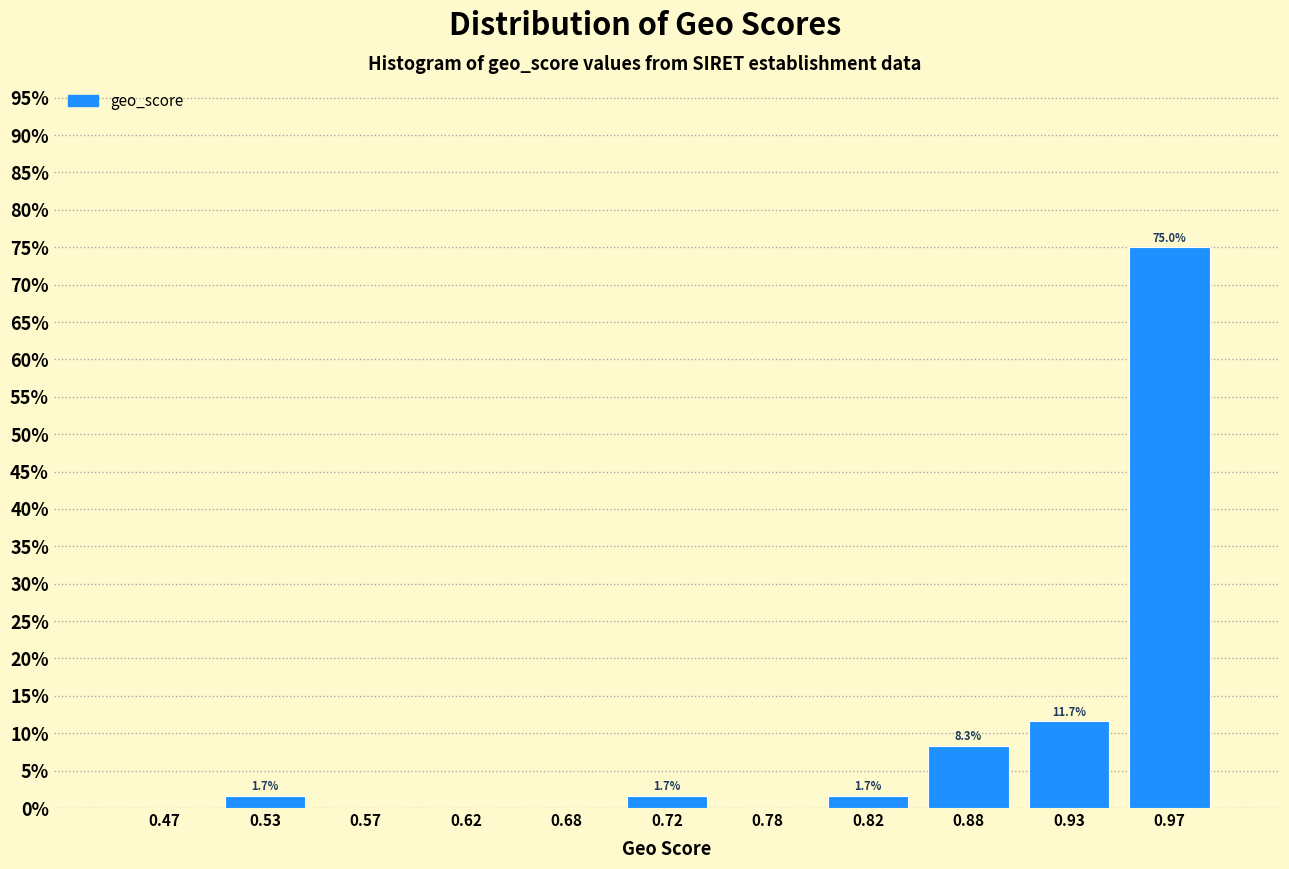

Over which range of the x-axis is the bar tallest?

0.95 to 1.00